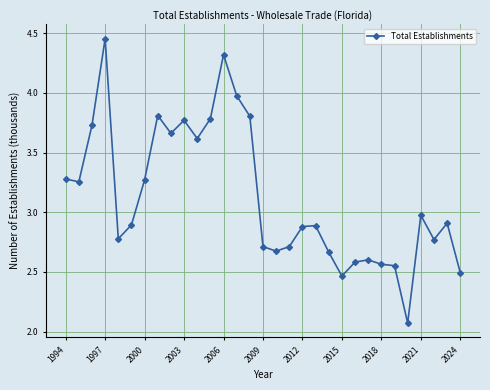

What is the value of the 19th point from the left?

2.9